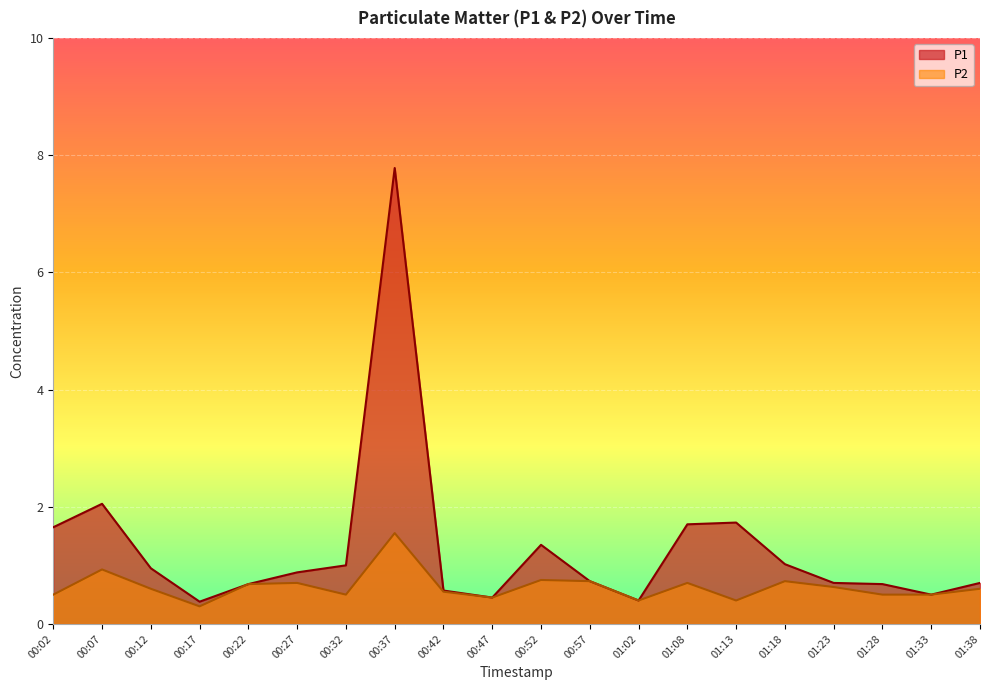

What is the difference between the maximum and second lowest values in the P2 series?

1.1